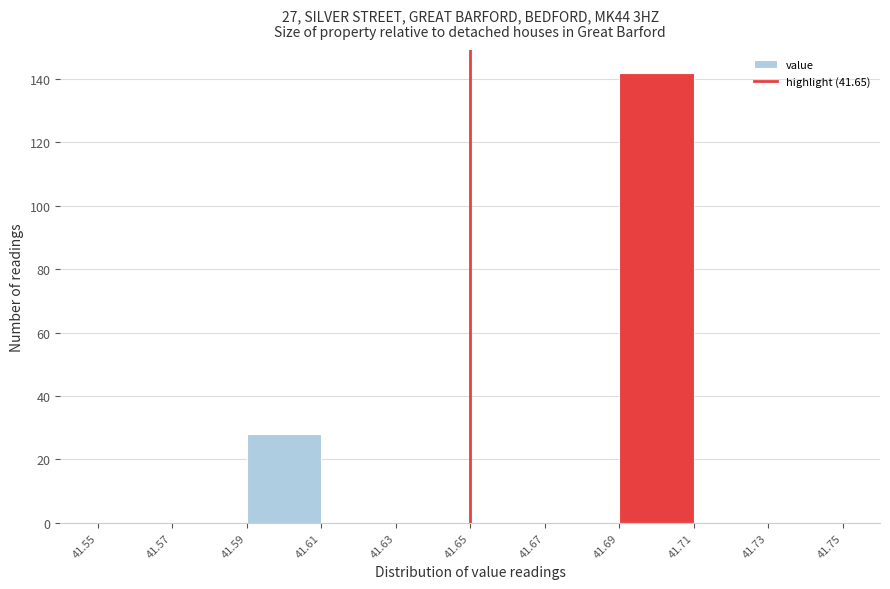

Reading left to right, list every bar in this chart as the range it spans on the x-axis followed by its height. The values are not printed on the chart, so give them approximately, as read against the axis.

41.55 to 41.57: 0
41.57 to 41.59: 0
41.59 to 41.61: 28
41.61 to 41.63: 0
41.63 to 41.65: 0
41.65 to 41.67: 0
41.67 to 41.69: 0
41.69 to 41.71: 142
41.71 to 41.73: 0
41.73 to 41.75: 0